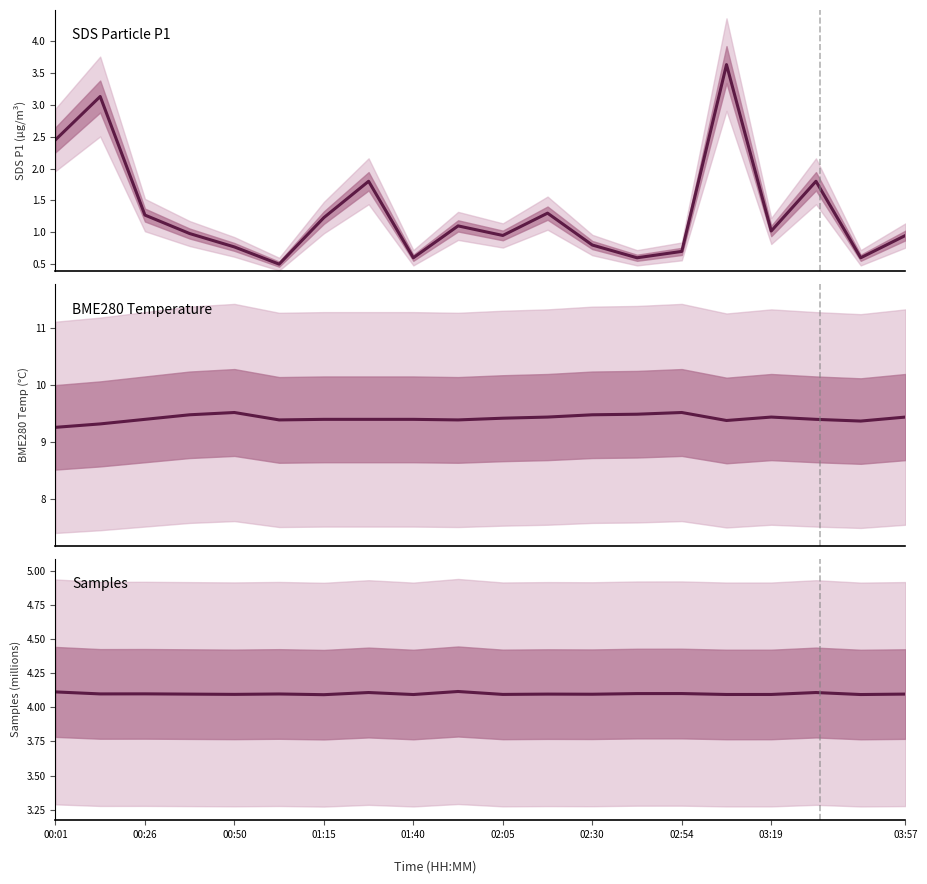

What is the sum of the BME280_temperature values at 16 and 03:57?

18.8